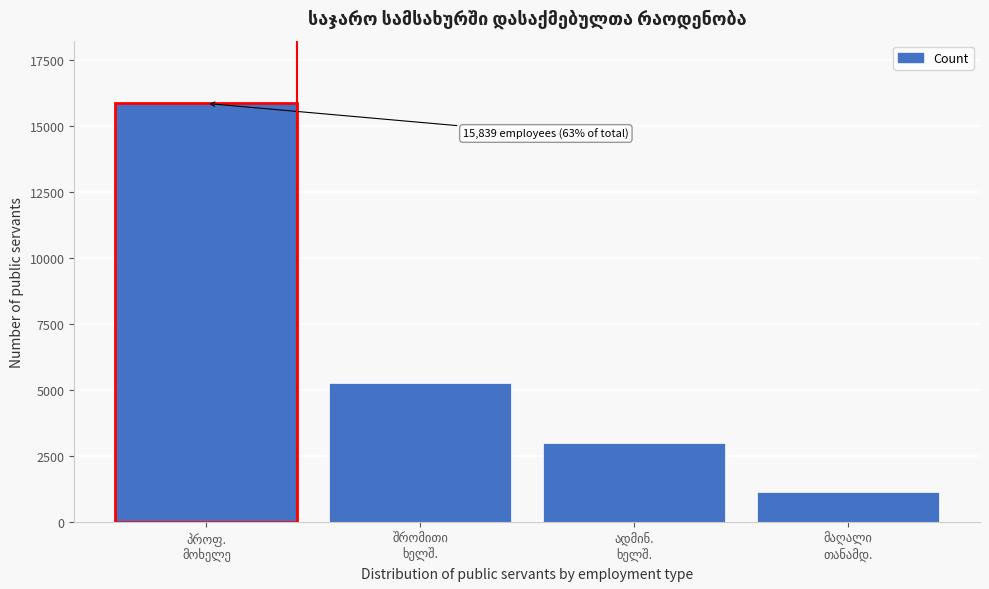

Reading left to right, transcribe all the data shown in this chart.

15839	5259	2970	1128